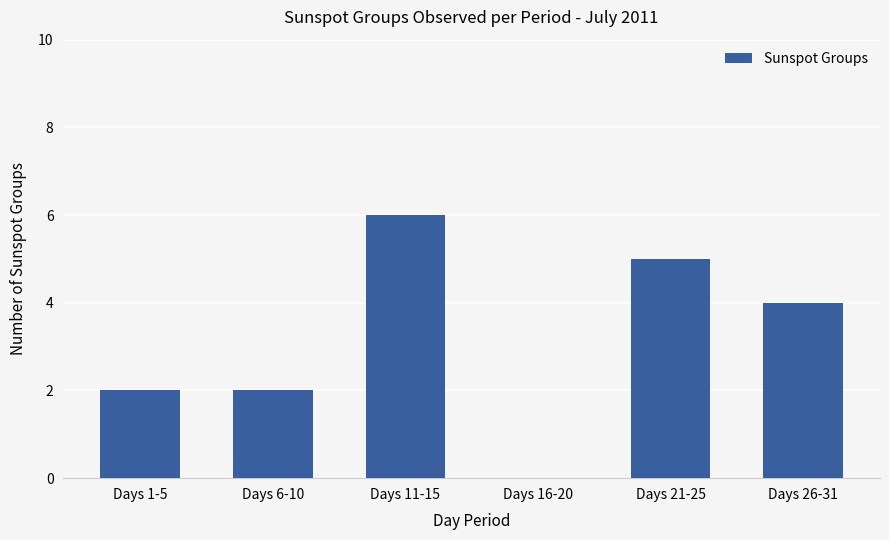

Where does the data first go above 4?

Days 11-15